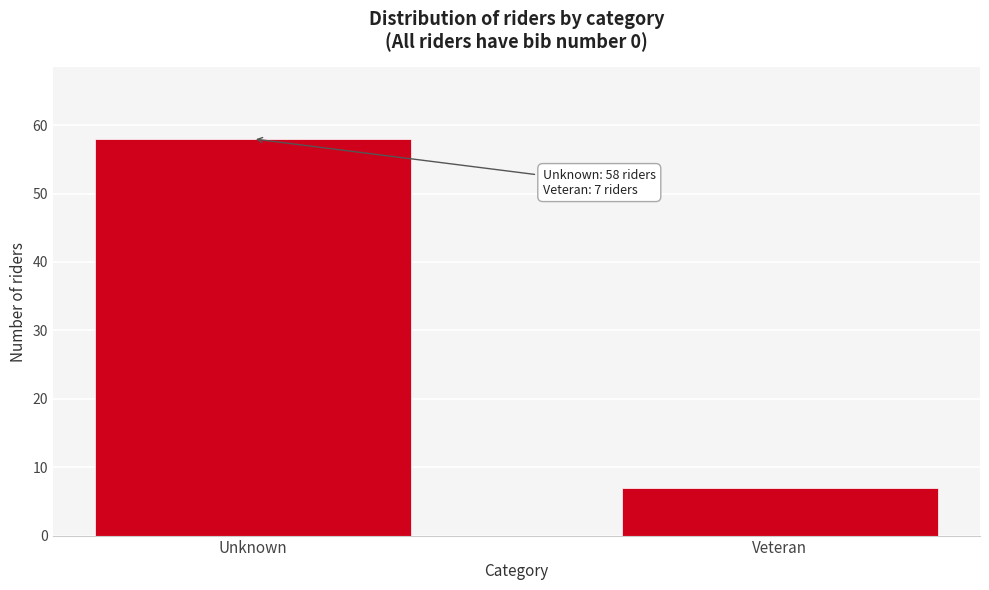

Reading right to left, list all the values displayed in this chart.

7	58